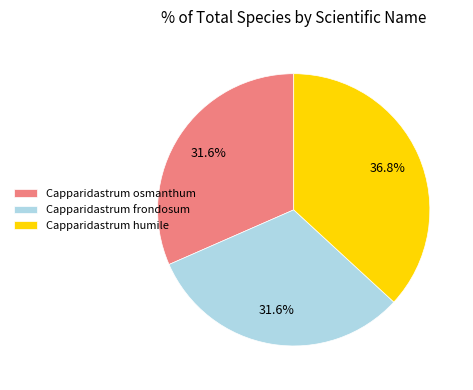

Which slice is the largest?

Capparidastrum humile